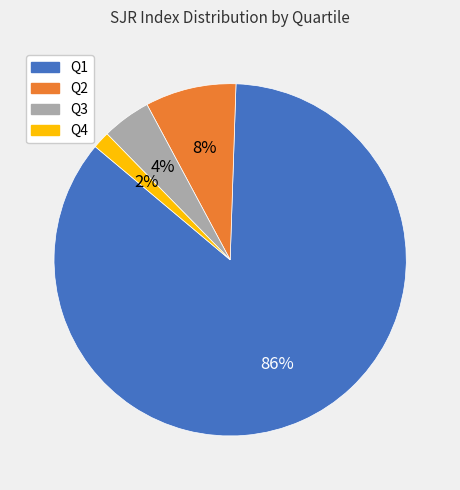

What is the largest slice in the pie chart?

Q1